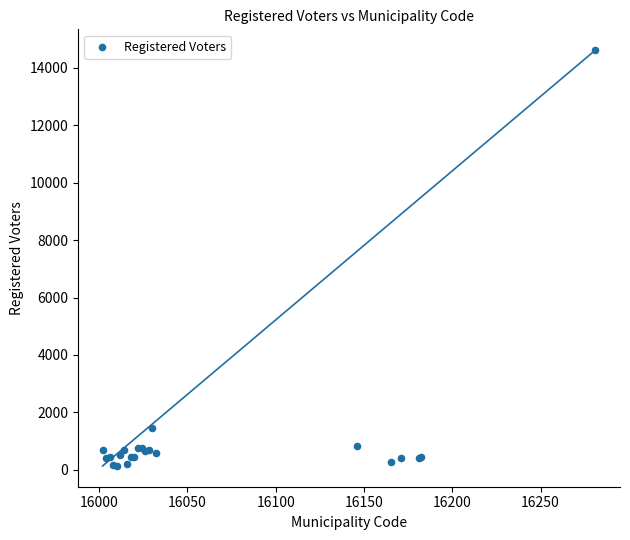

What Y value in the scatter plot is closest to 7376?

1447